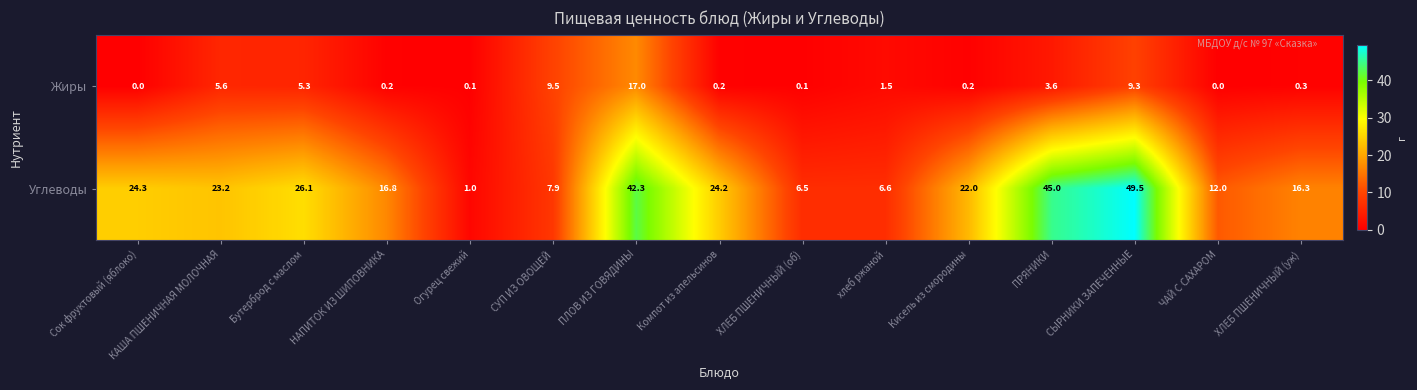

What is the difference between the Углеводы values at Компот из апельсинов and СУП ИЗ ОВОЩЕЙ?

16.3